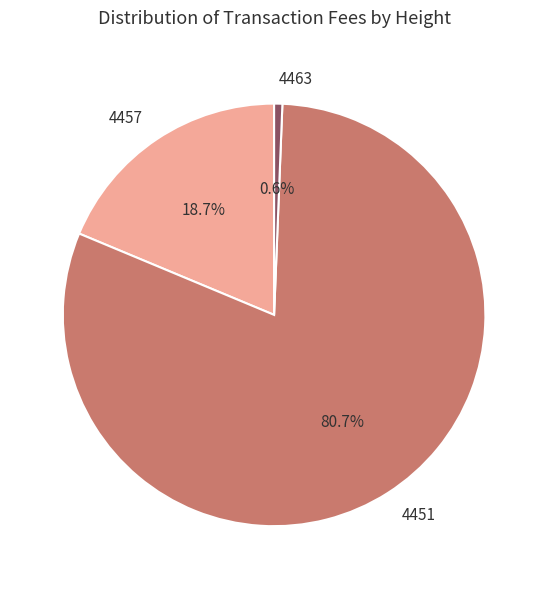

Which slice represents more than half of the pie?

4451